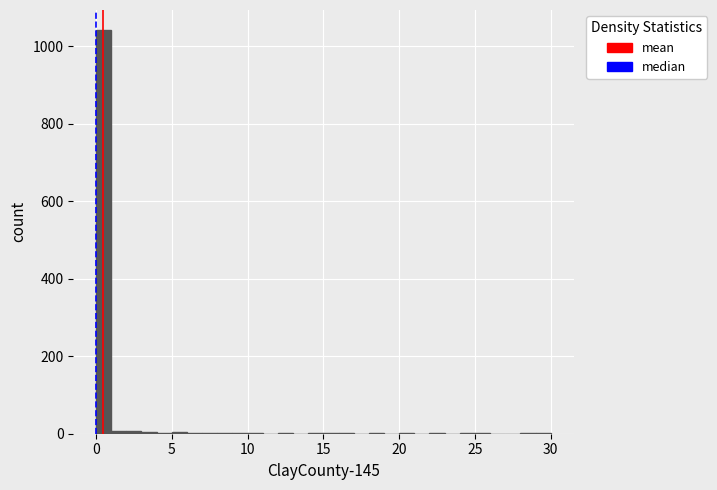

Read against the x-axis, roughly where is the centre of the tallest bar?

0.5